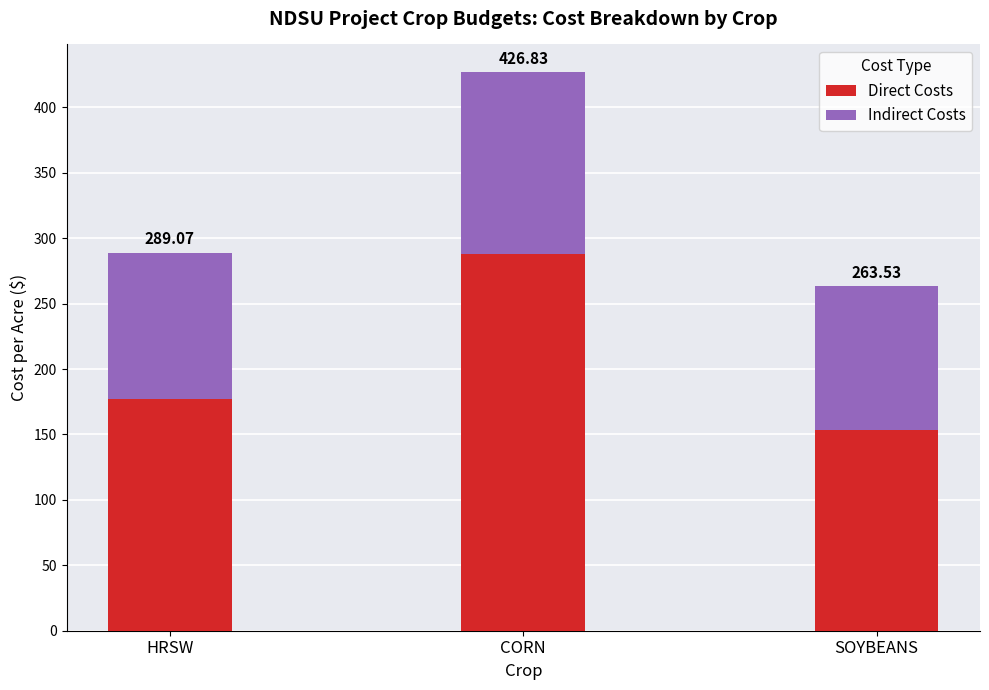

What position from the right is SOYBEANS?

1